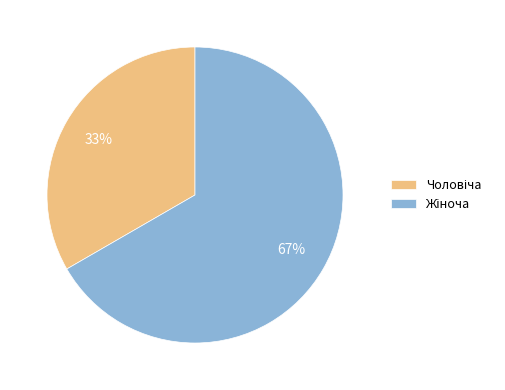

To the nearest percent, what is the average slice percentage?

50%